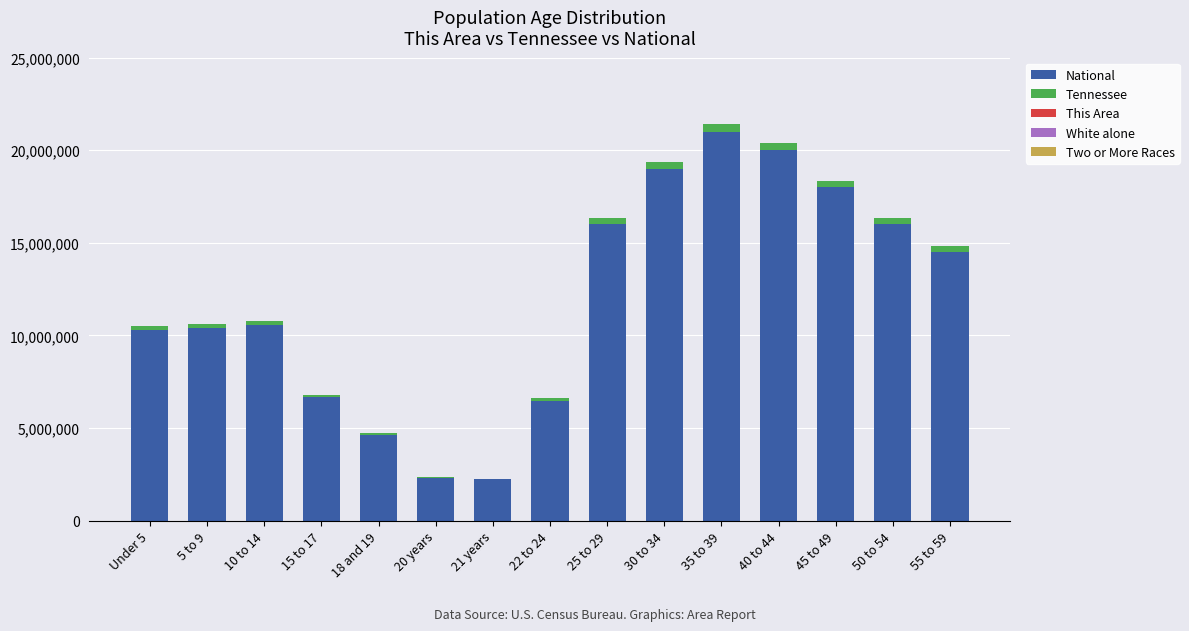

Which category has the highest value in the National series?

35 to 39